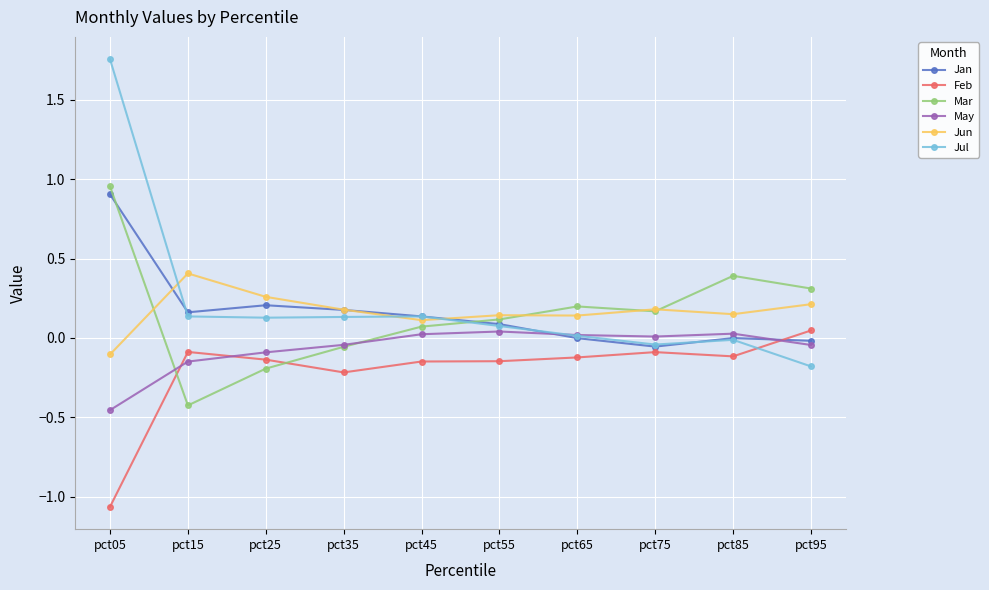

At which label does Jun reach its minimum?

pct05